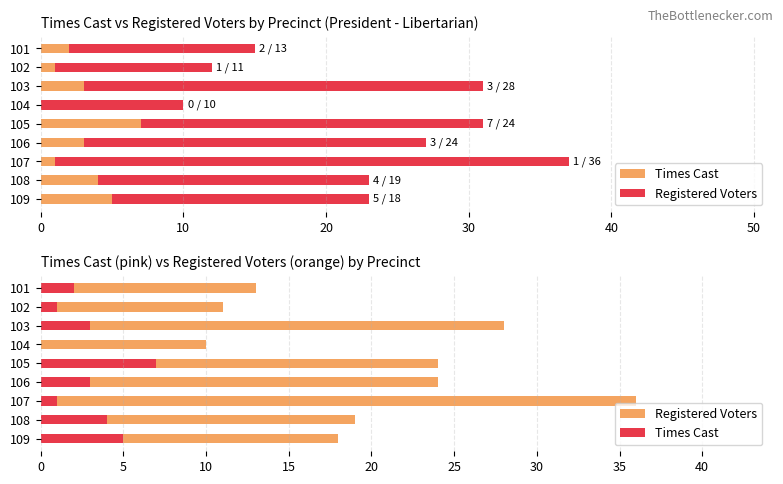

What is the maximum value shown in the chart?

36